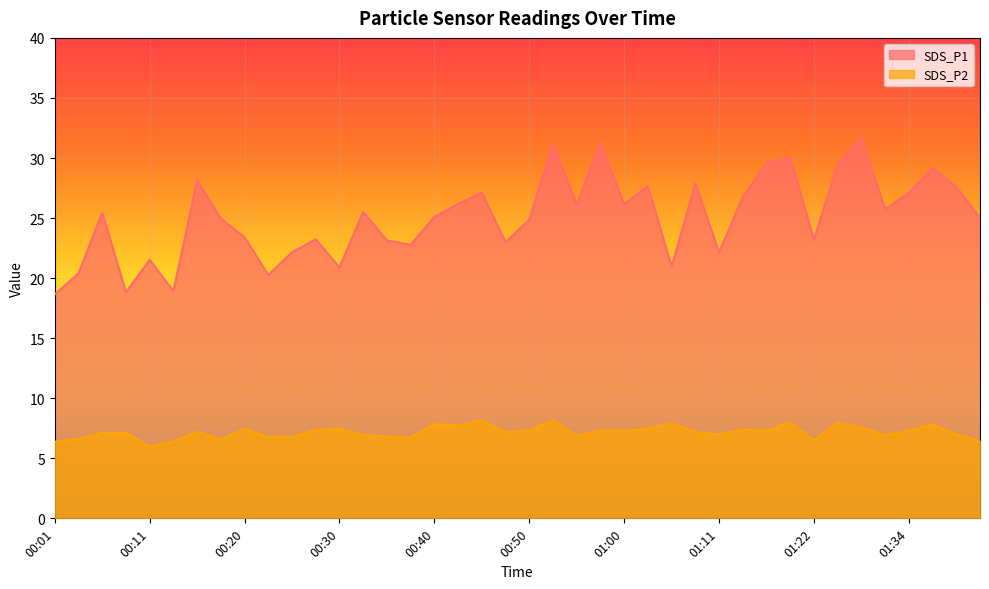

True or false: SDS_P2 and SDS_P1 cross at least once.

False